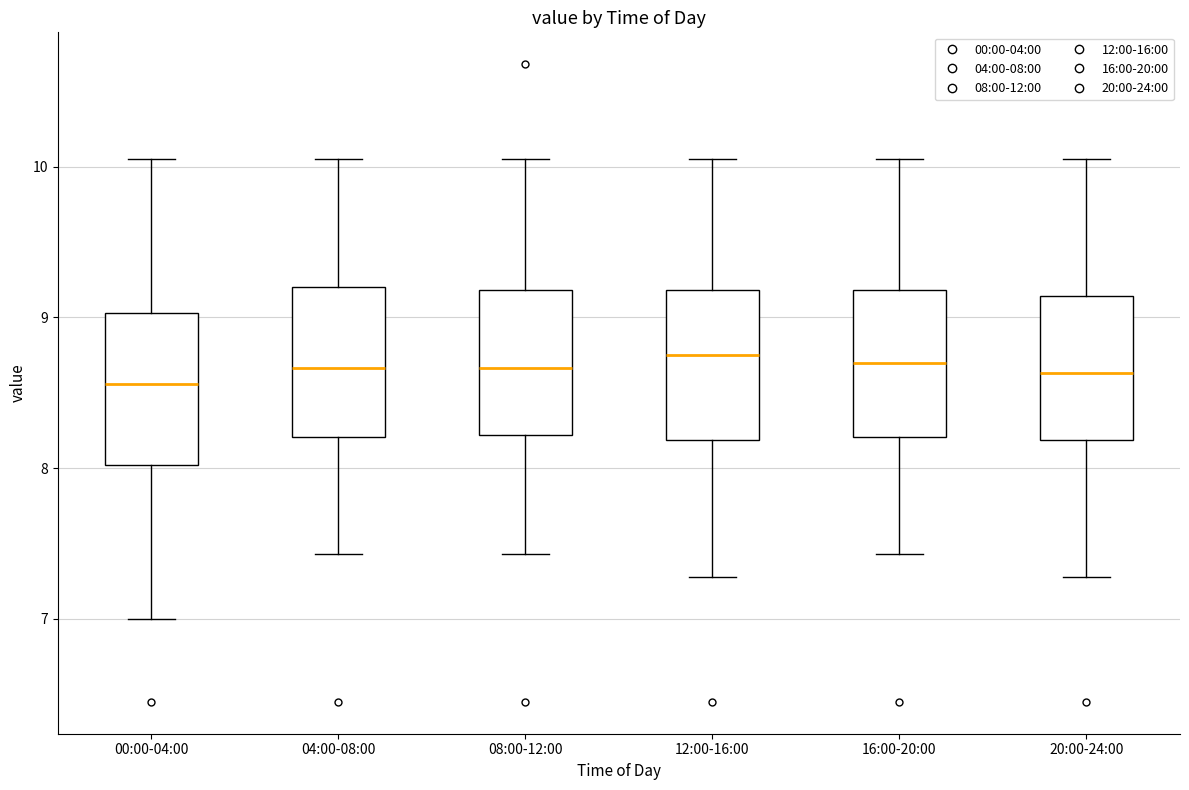

Reading left to right, read every box against the y-axis: the position of its median line, the range the box covers, and the ends of its whiskers. The values are not printed on the chart, so give them approximately, as read against the axis.

00:00-04:00: median 8.6, box 8.0 to 9.0, whiskers 7.0 to 10.1
04:00-08:00: median 8.7, box 8.2 to 9.2, whiskers 7.4 to 10.1
08:00-12:00: median 8.7, box 8.2 to 9.2, whiskers 7.4 to 10.1
12:00-16:00: median 8.8, box 8.2 to 9.2, whiskers 7.3 to 10.1
16:00-20:00: median 8.7, box 8.2 to 9.2, whiskers 7.4 to 10.1
20:00-24:00: median 8.6, box 8.2 to 9.1, whiskers 7.3 to 10.1